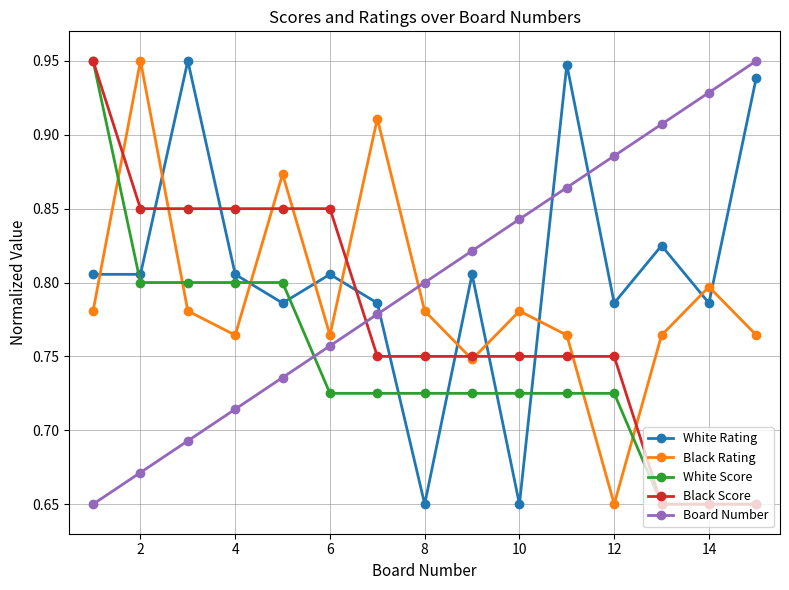

How many series are shown in this chart?

5